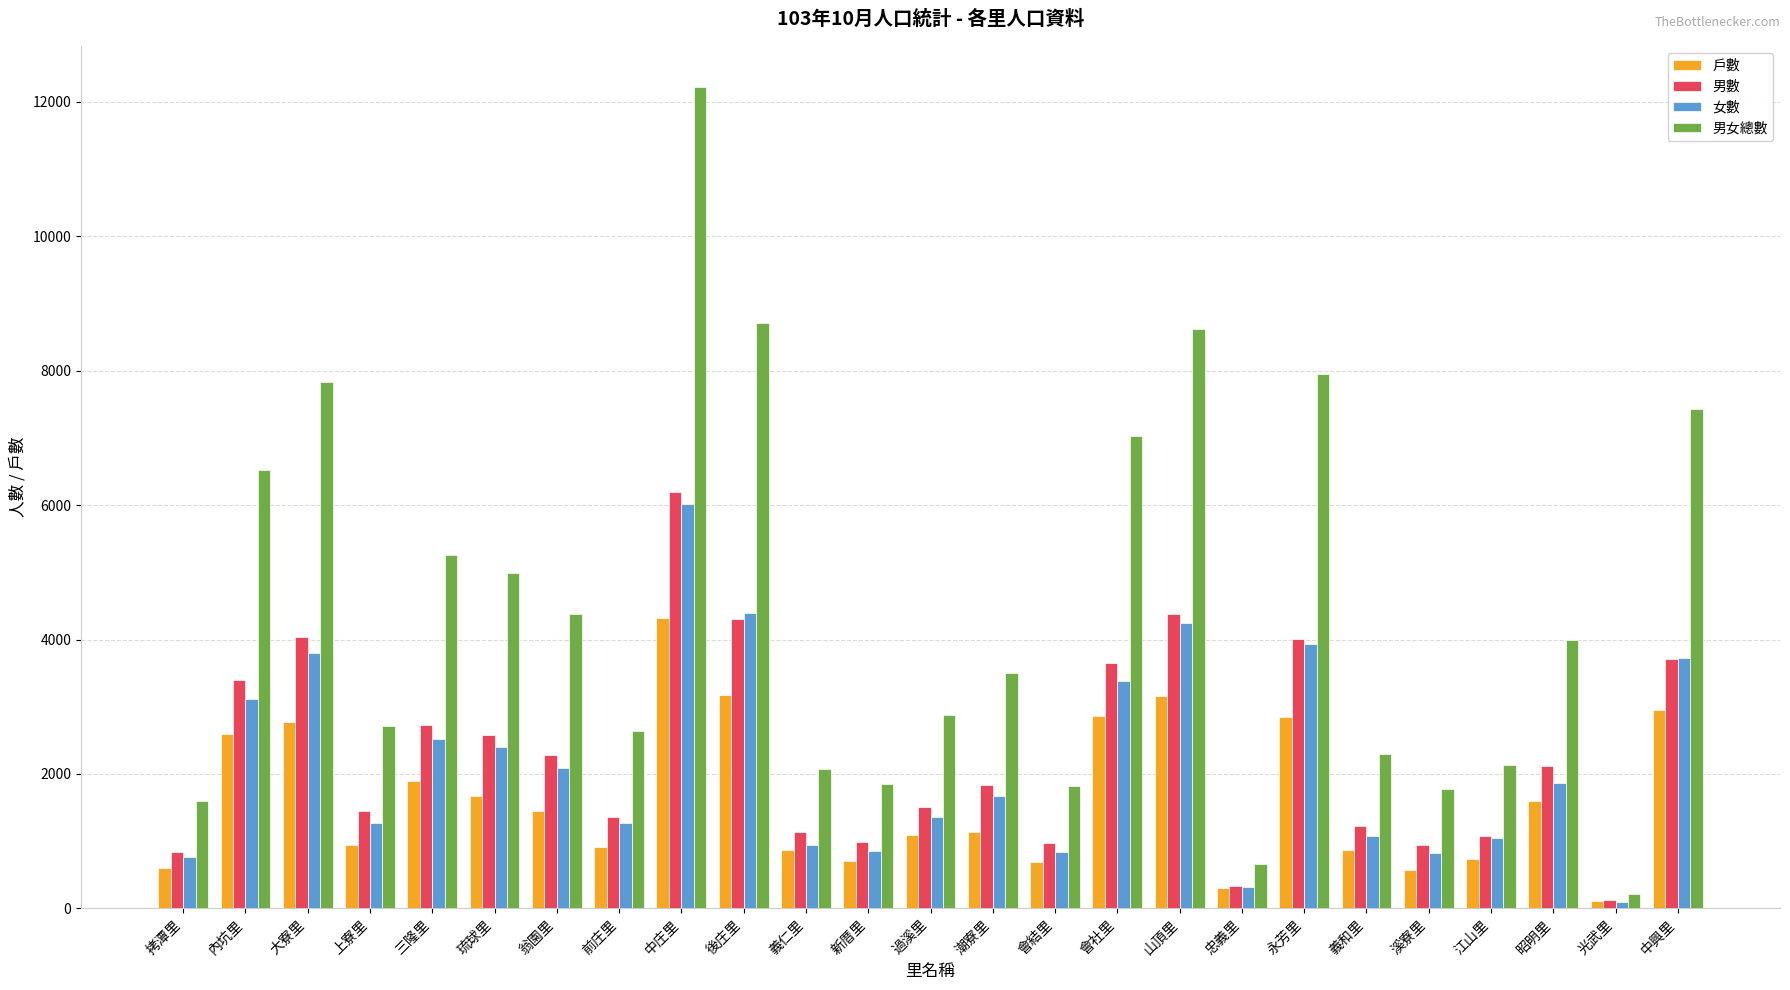

At which label does 女數 first exceed 1677?

內坑里